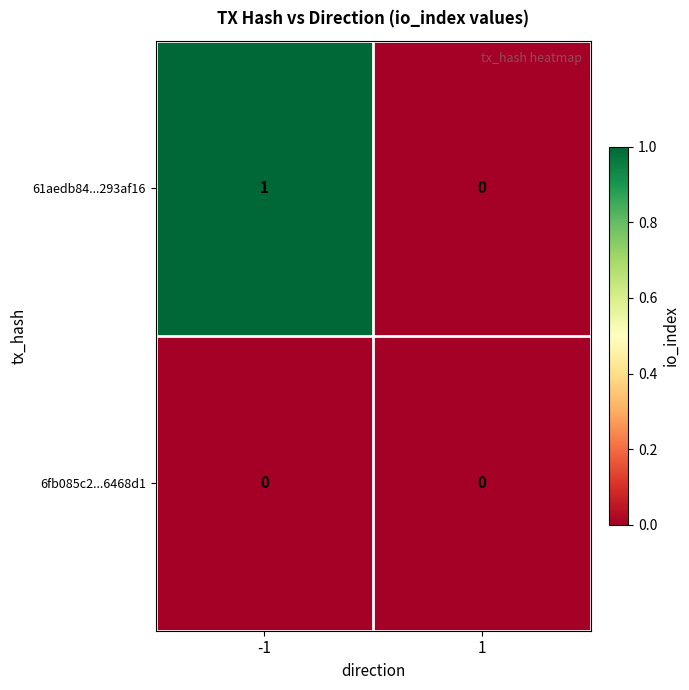

Reading left to right, extract all data points from this chart.

61aedb84...293af16: 1	0
6fb085c2...6468d1: 0	0